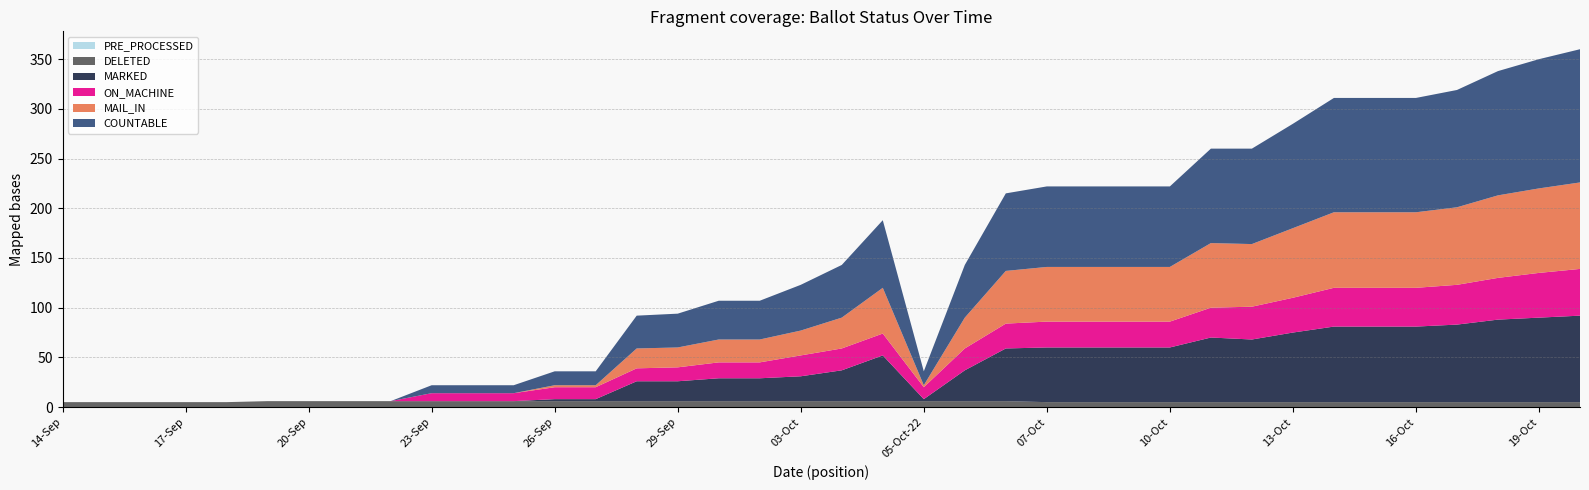

Reading left to right, extract all data points from this chart.

COUNTABLE: 0	0	0	0	0	0	0	0	0	8	8	8	14	14	33	34	39	39	46	53	68	14	53	78	81	81	81	81	95	96	105	115	115	115	118	125	130	134
MARKED: 0	0	0	0	0	0	0	0	0	0	0	0	2	2	20	20	23	23	25	31	46	2	31	53	55	55	55	55	65	63	70	76	76	76	78	83	85	87
MAIL_IN: 0	0	0	0	0	0	0	0	0	0	0	0	2	2	20	20	23	23	25	31	46	2	31	53	55	55	55	55	65	63	70	76	76	76	78	83	85	87
ON_MACHINE: 0	0	0	0	0	0	0	0	0	8	8	8	12	12	13	14	16	16	21	22	22	12	22	25	26	26	26	26	30	33	35	39	39	39	40	42	45	47
PRE_PROCESSED: 0	0	0	0	0	0	0	0	0	0	0	0	0	0	0	0	0	0	0	0	0	0	0	0	0	0	0	0	0	0	0	0	0	0	0	0	0	0
DELETED: 5	5	5	5	5	6	6	6	6	6	6	6	6	6	6	6	6	6	6	6	6	6	6	6	5	5	5	5	5	5	5	5	5	5	5	5	5	5